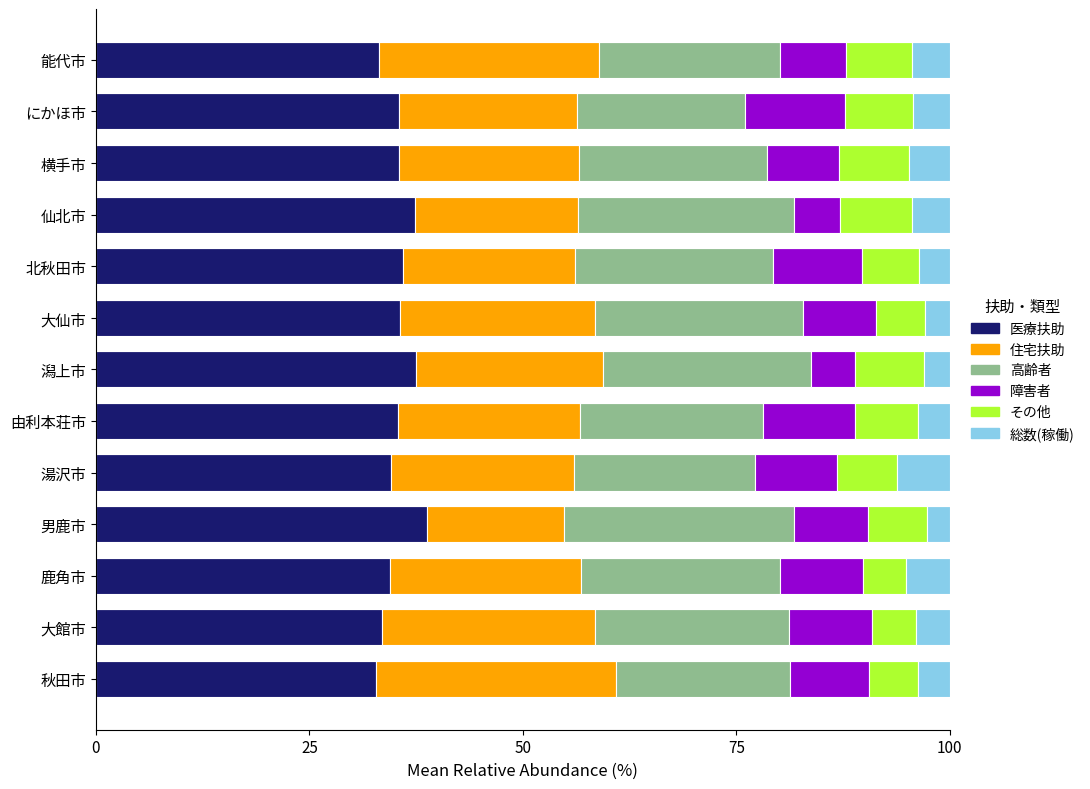

What is the minimum value for 医療扶助?

32.9